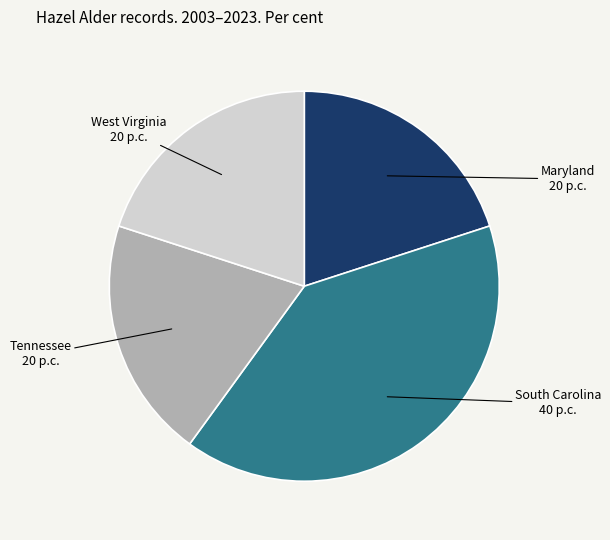

What is the ratio of the value at Tennessee to the value at South Carolina?

0.5